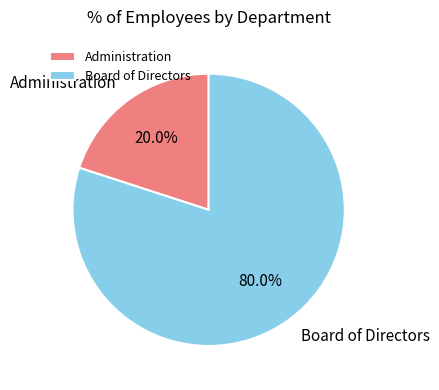

How many segments does this pie chart have?

2